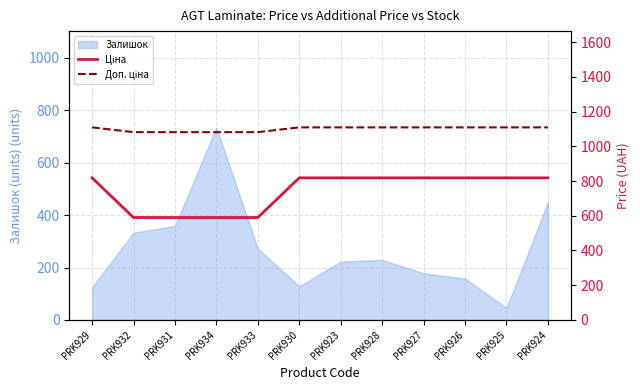

Where is Ціна nearest to the value 704?

PRK932